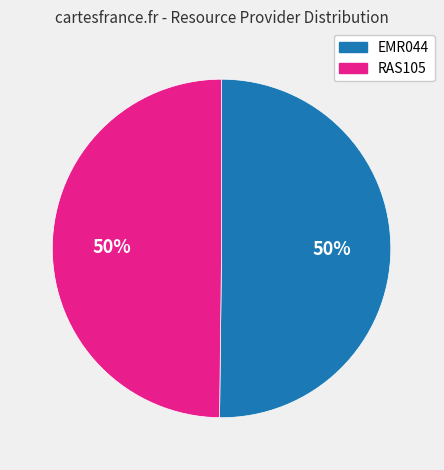

To the nearest percent, what portion does EMR044 represent?

50%